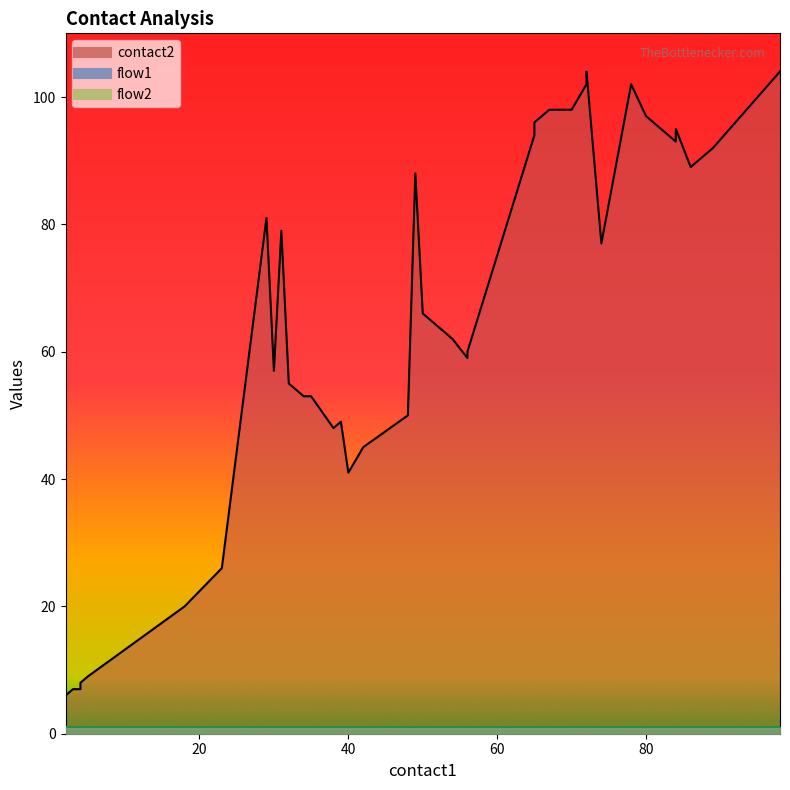

Which series has the widest spread of values?

contact2